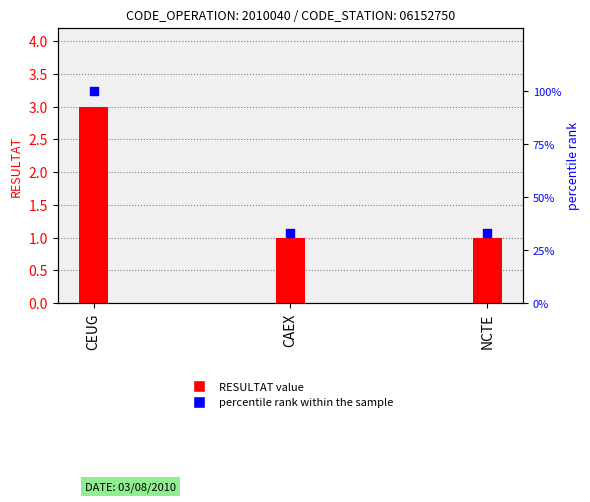

Which series reaches the maximum Y coordinate?

percentile rank within the sample